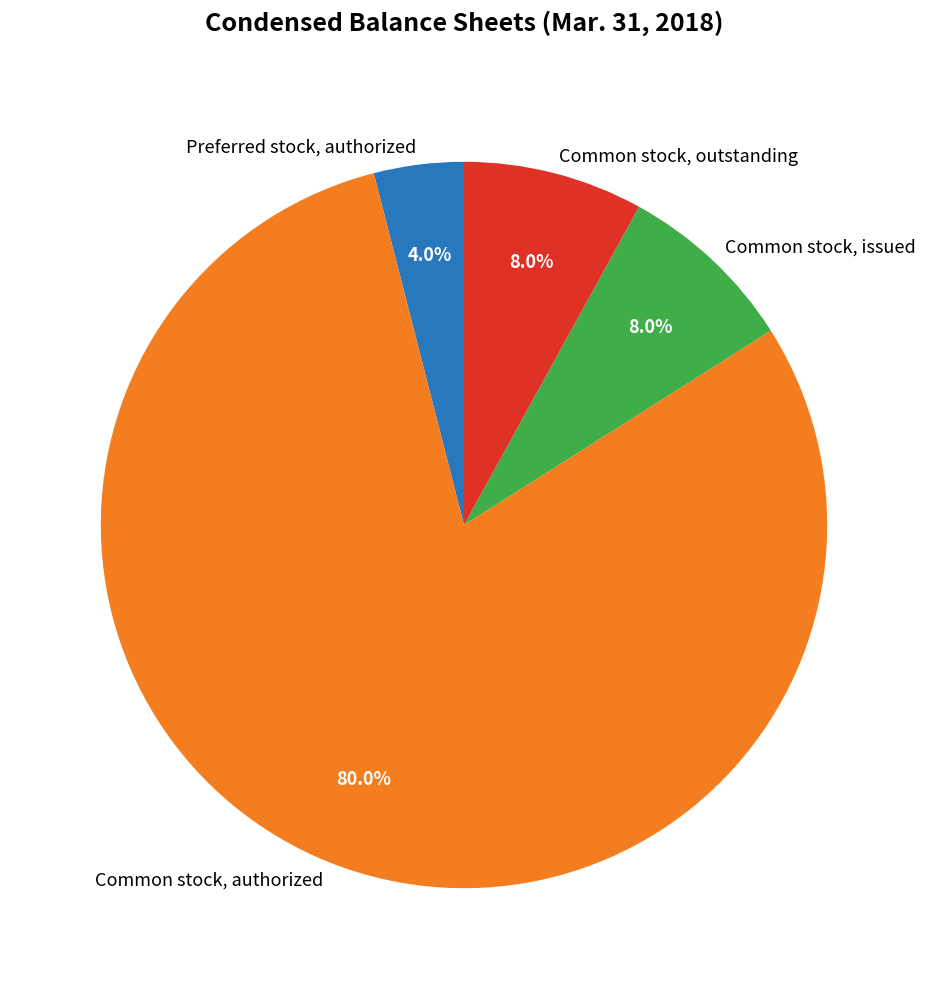

Is it true that Common stock, outstanding is 1% of the pie?

False